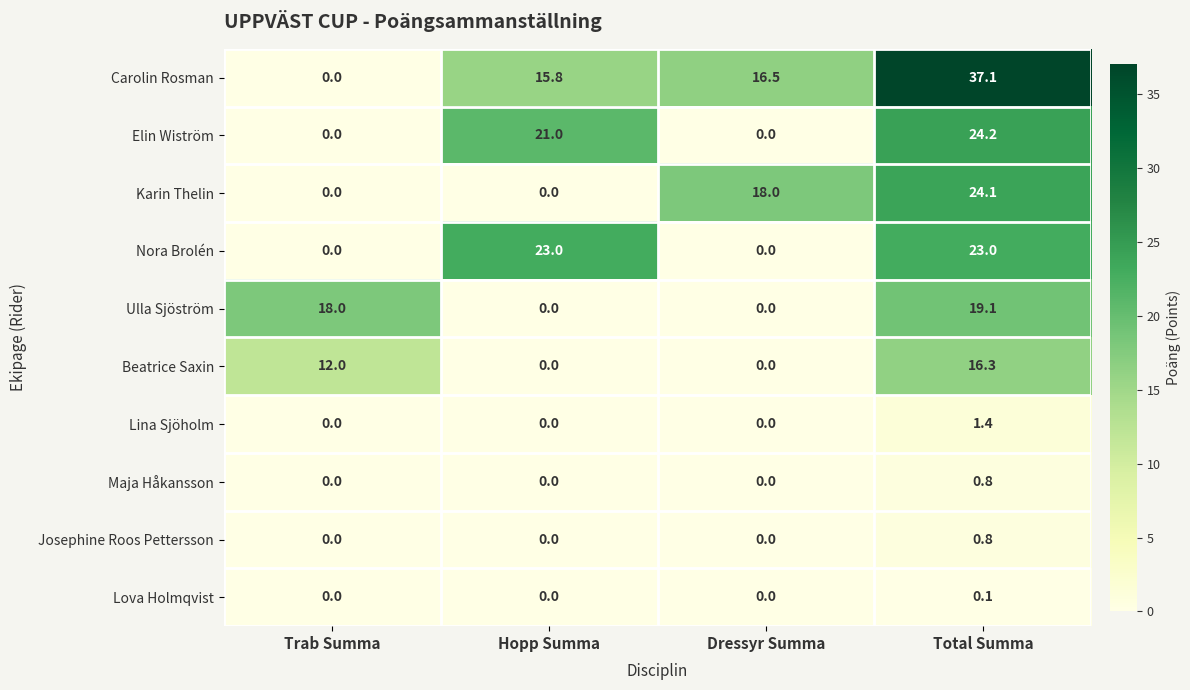

How many Maja Håkansson values are between 0 and 1?

4